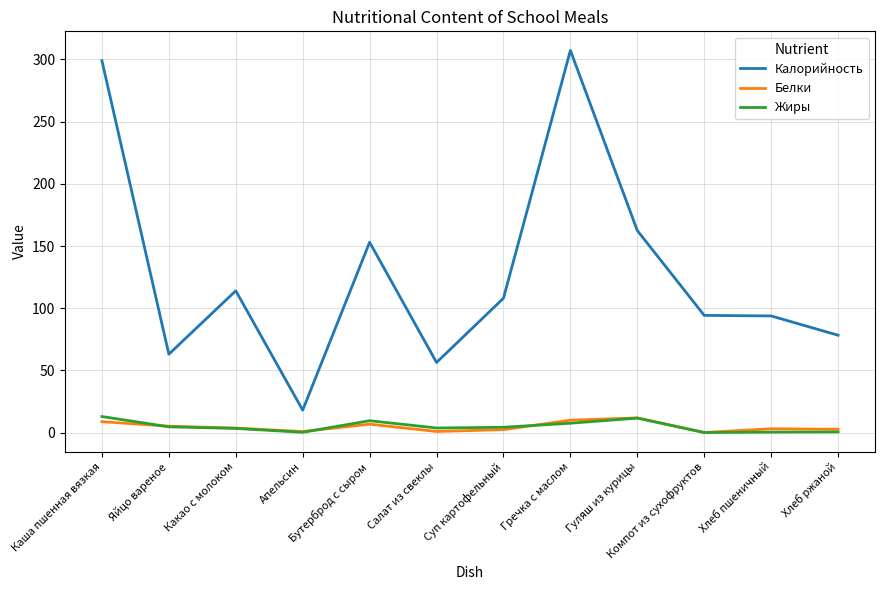

True or false: Жиры and Калорийность intersect in this chart.

False